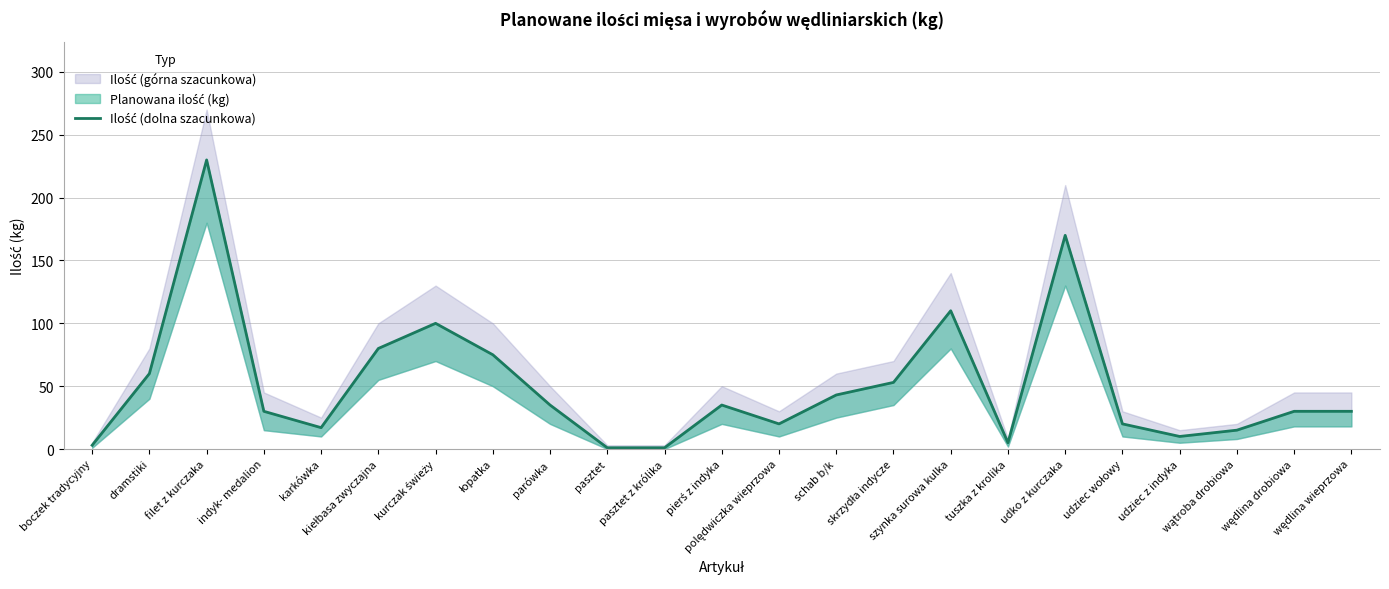

What is the value of the 17th point from the left?

5